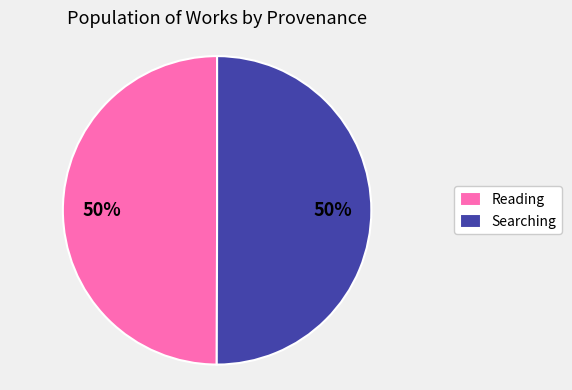

What is the ratio of the value at Reading to the value at Searching?

1.0